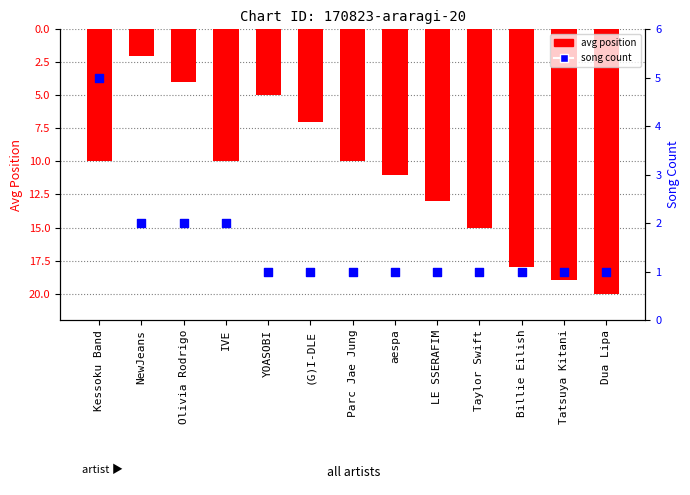

Which series reaches the maximum Y coordinate?

avg position